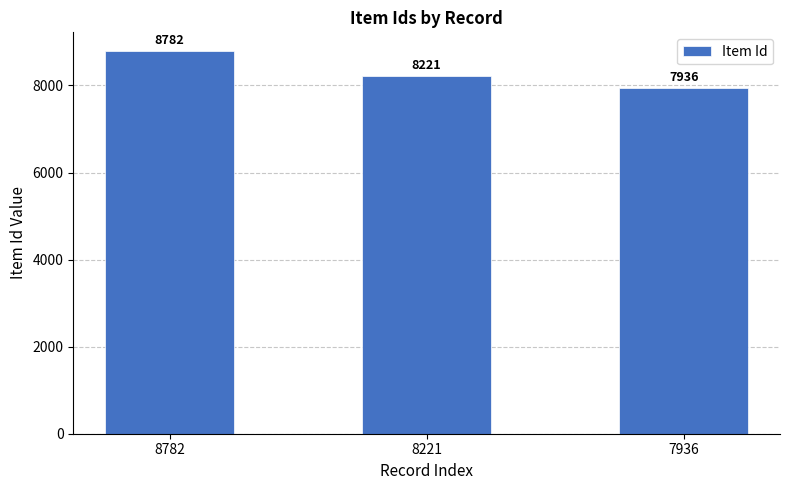

Where is the data nearest to the value 8359?

8221